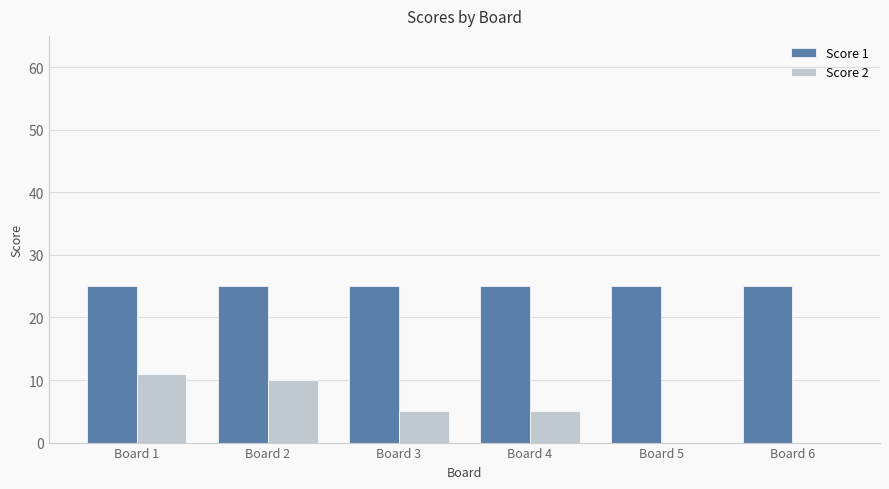

Which series has the largest range (max minus min)?

Score 2